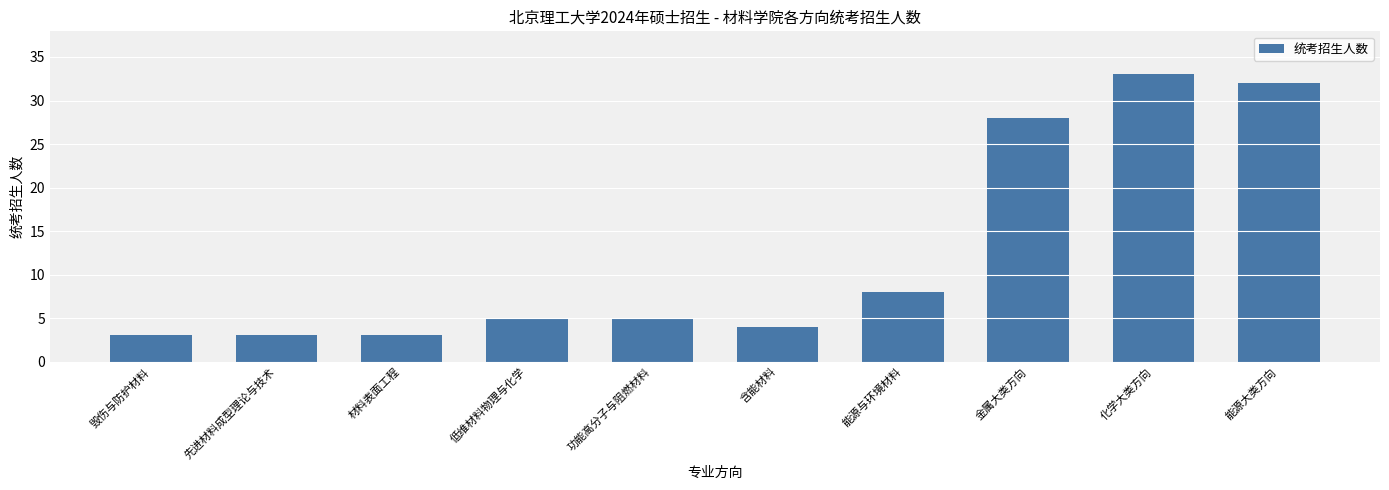

What position from the left is 能源与环境材料?

7